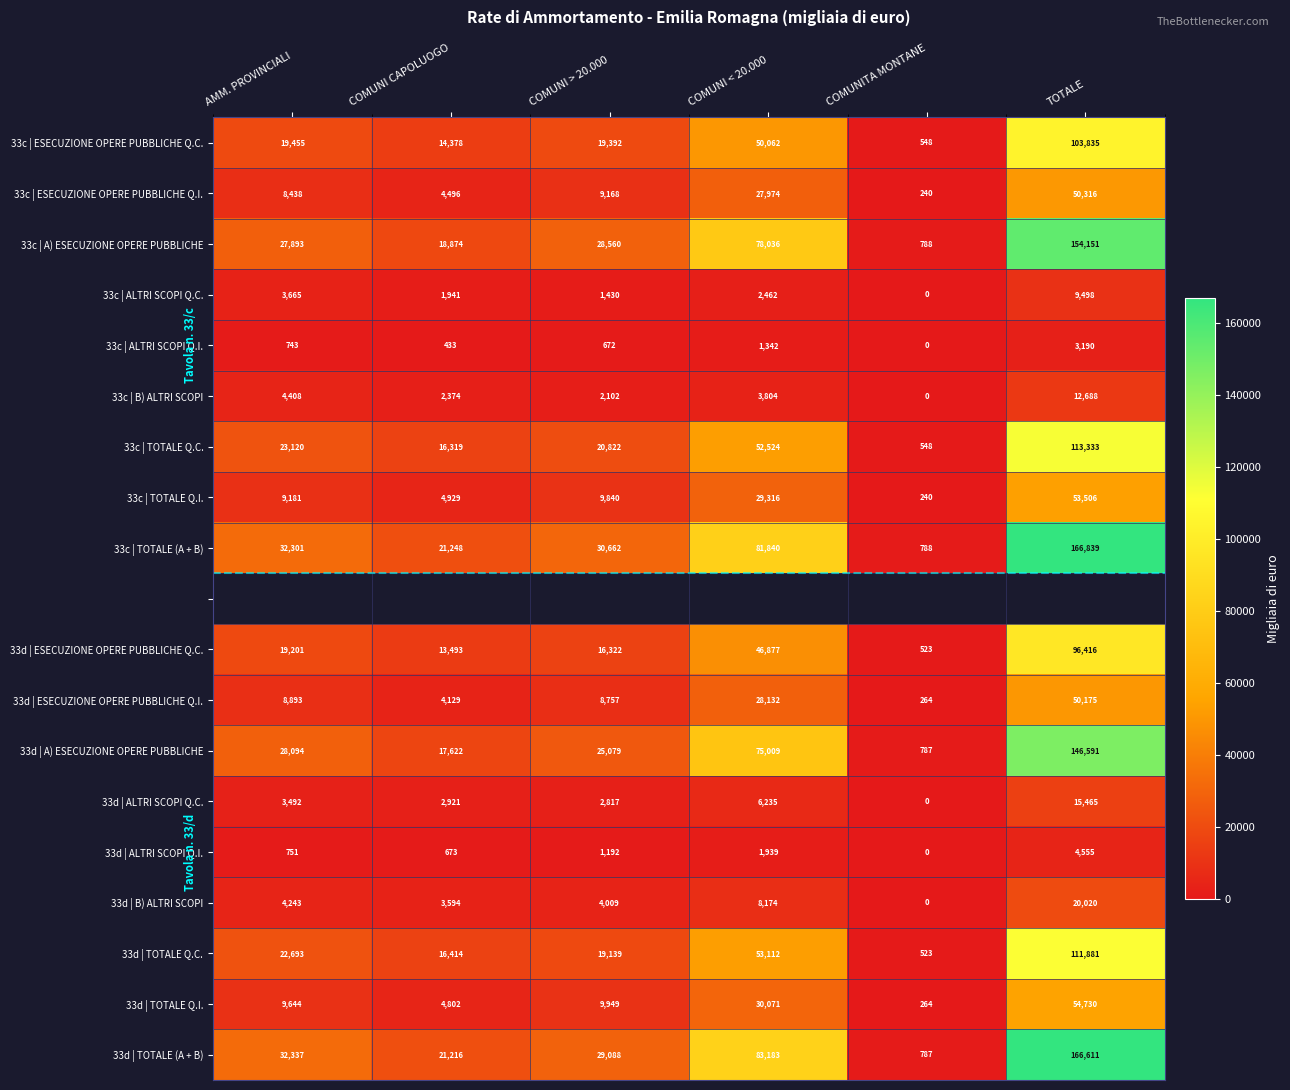

At which label does 33d | B) ALTRI SCOPI reach its peak?

TOTALE